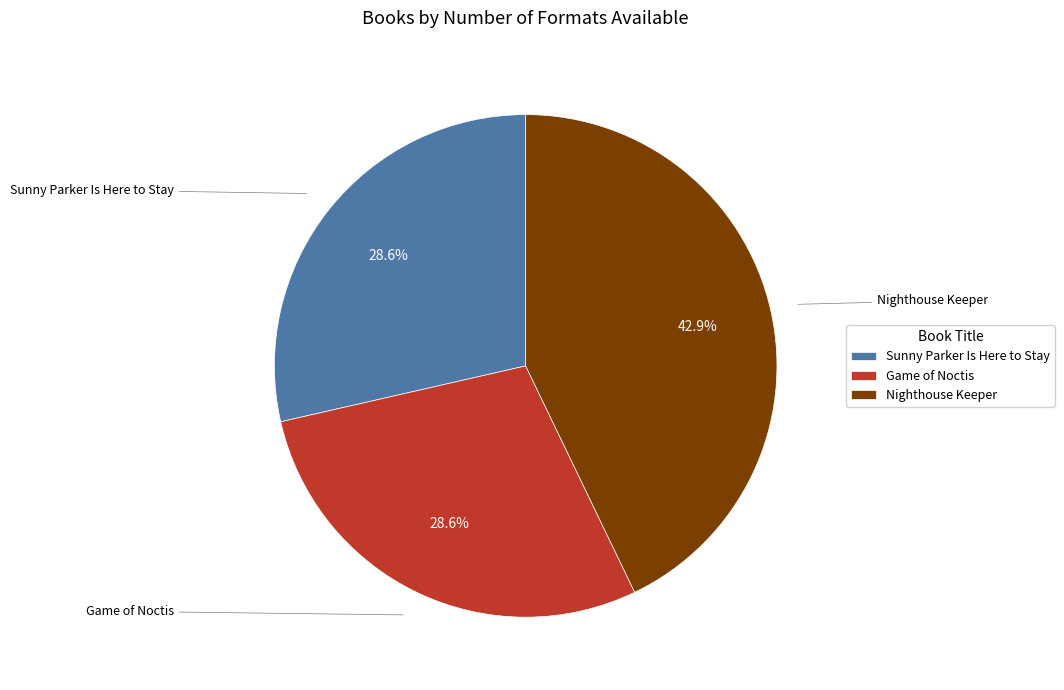

The Nighthouse Keeper slice represents 37% of the pie. True or false?

False